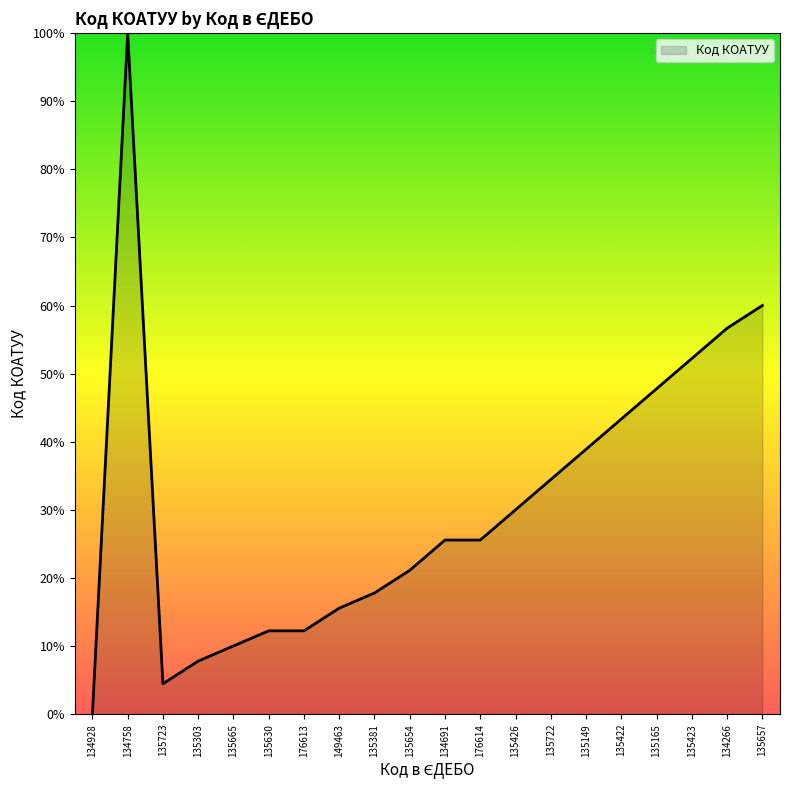

The value at 135630 is 21.0. True or false?

False